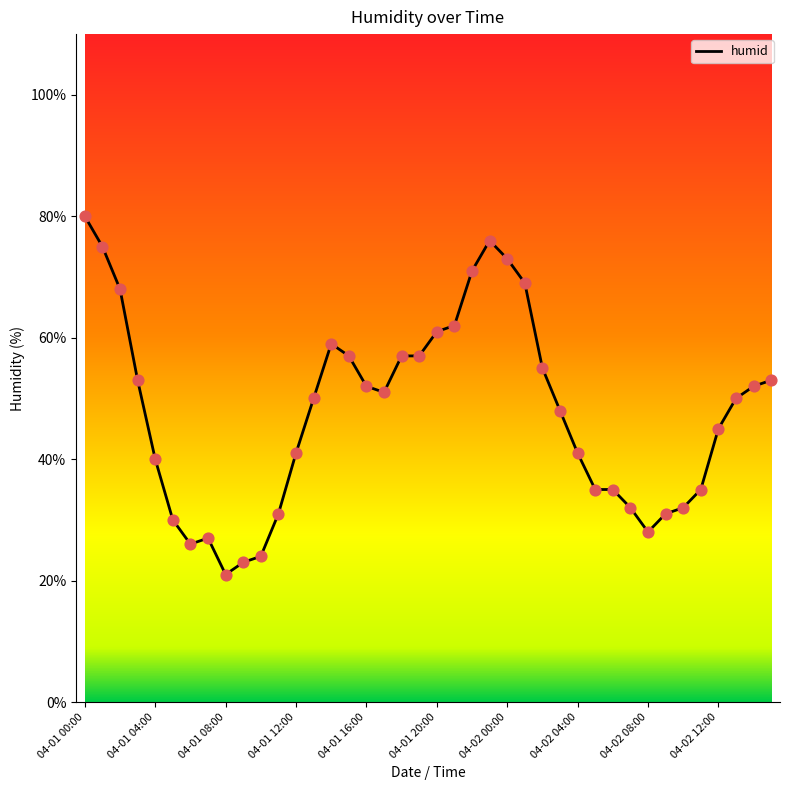

What is the smallest value displayed?

21